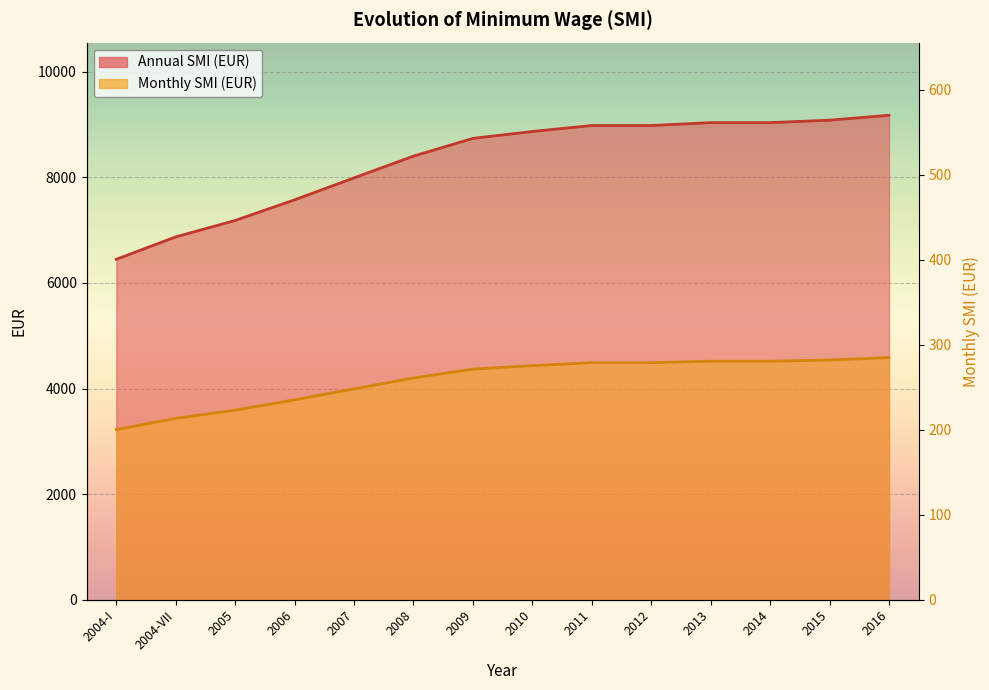

At how many categories does at least one series exceed 7755?

10